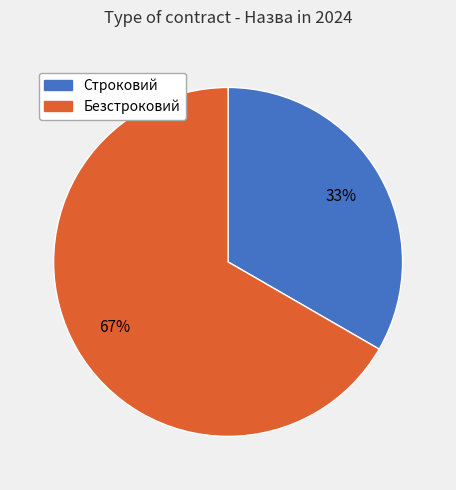

How many slices are in this pie chart?

2